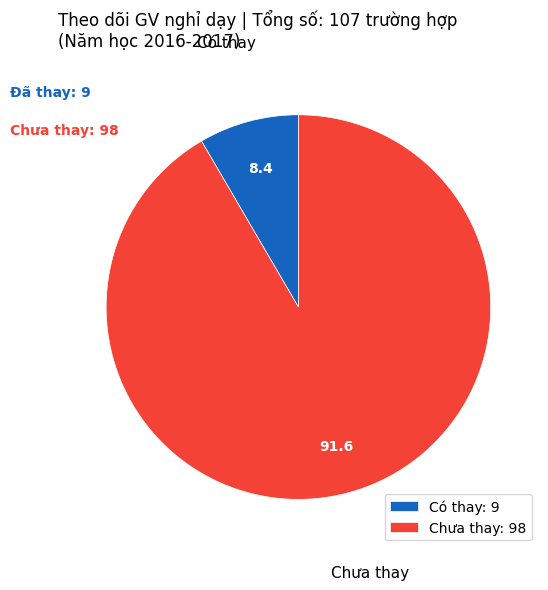

Is the sum of Có thay: 9 and Chưa thay: 98 greater than half?

Yes